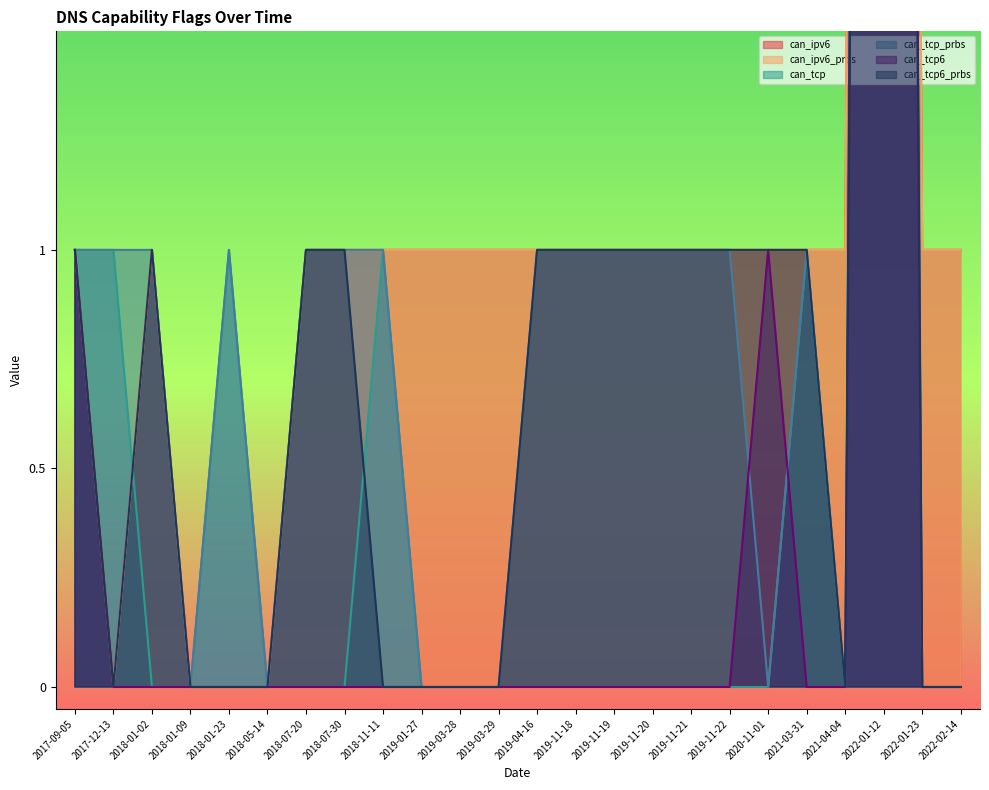

Which series has the largest range (max minus min)?

can_ipv6_prbs